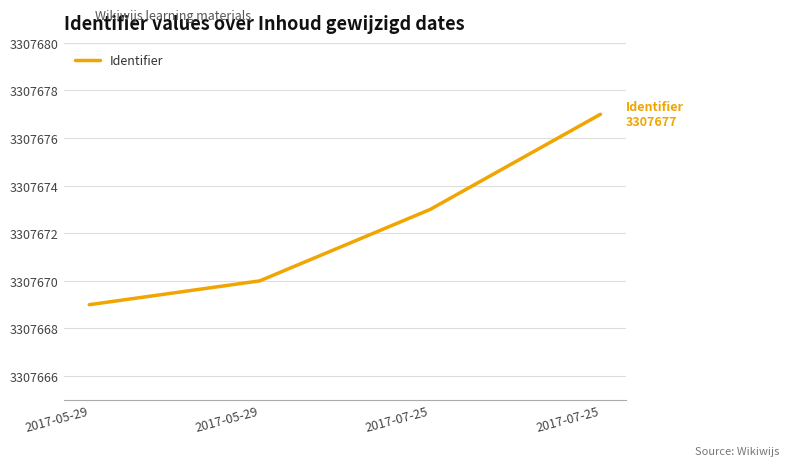

How many distinct data groups are displayed?

1